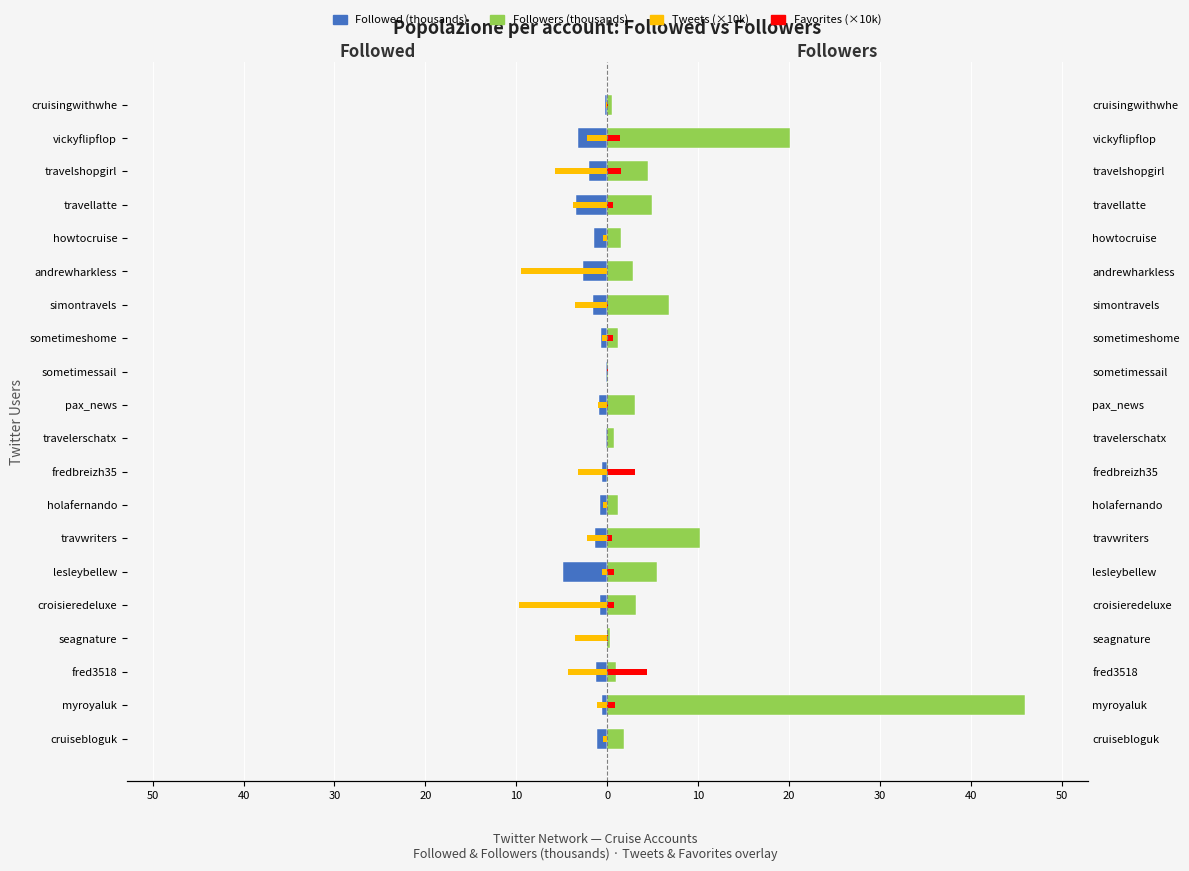

Does the chart contain stacked bars?

No